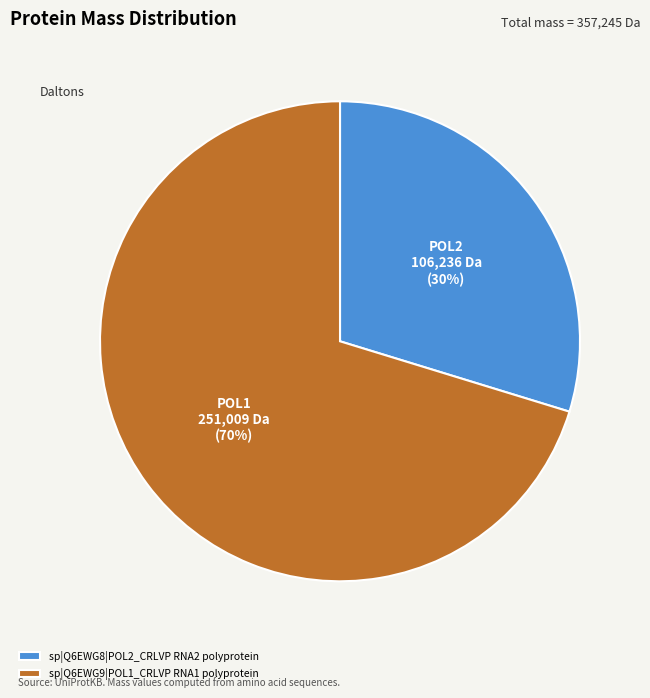

To the nearest percent, what is the average slice percentage?

50%